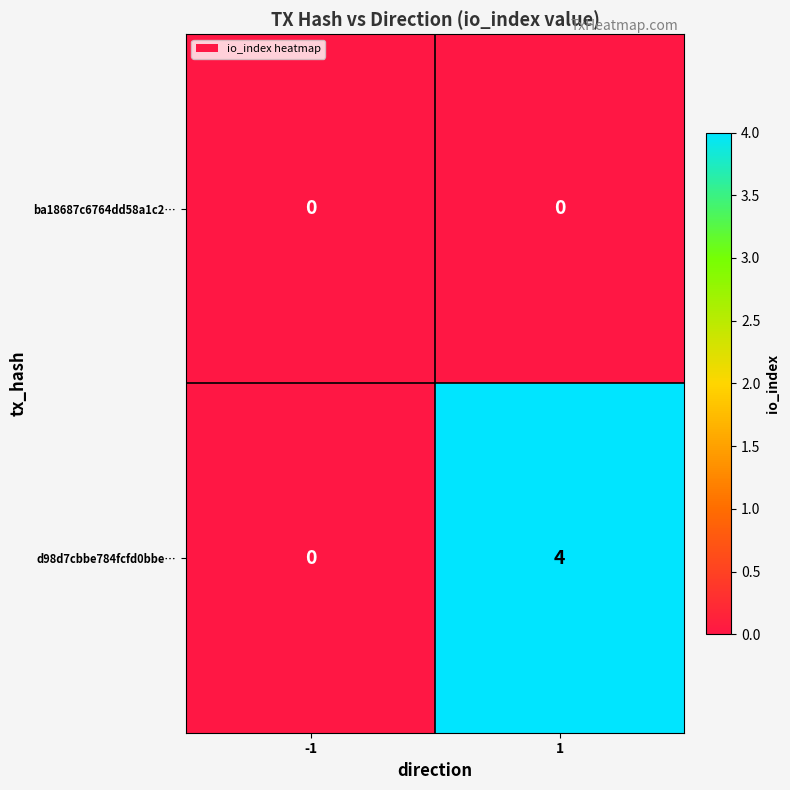

What is the difference between the highest and lowest values at 1?

4